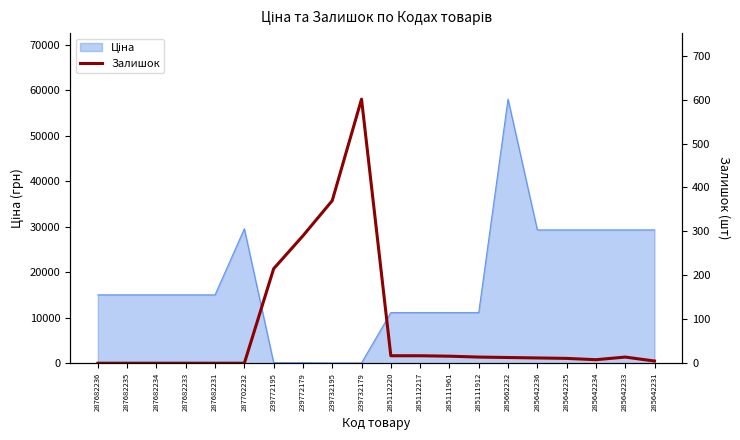

Reading left to right, what are all the values shown in this chart?

0	0	0	0	0	0	215	290	370	601	17	17	16	14	13	12	11	8	14	5